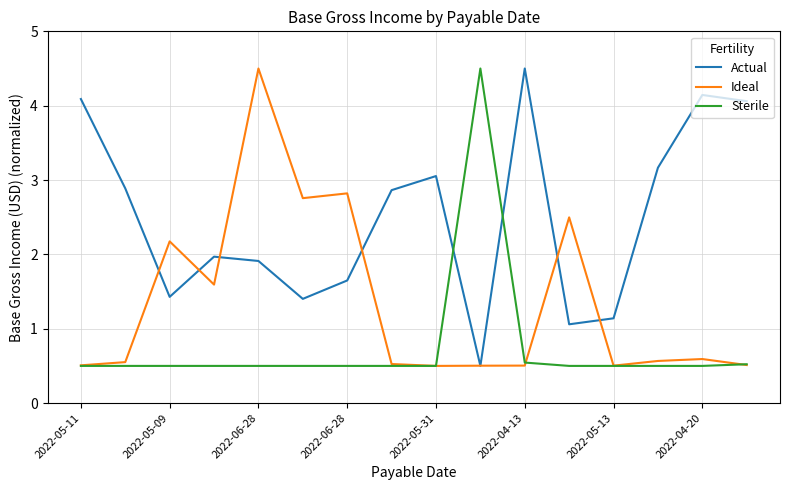

What is the minimum value shown in the chart?

0.5